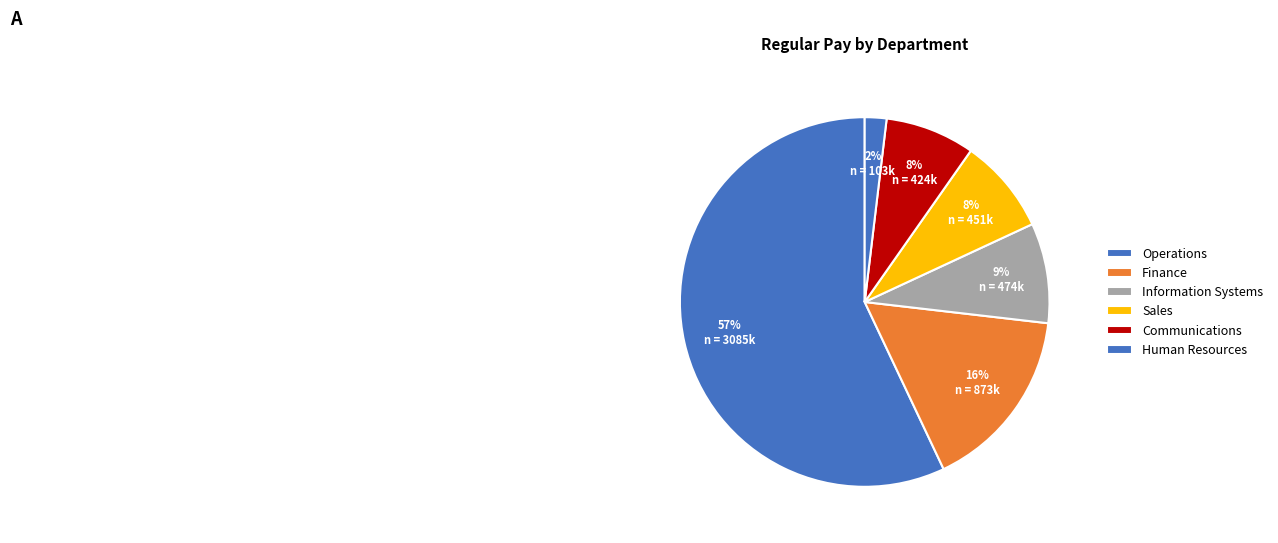

How many slices are in this pie chart?

6